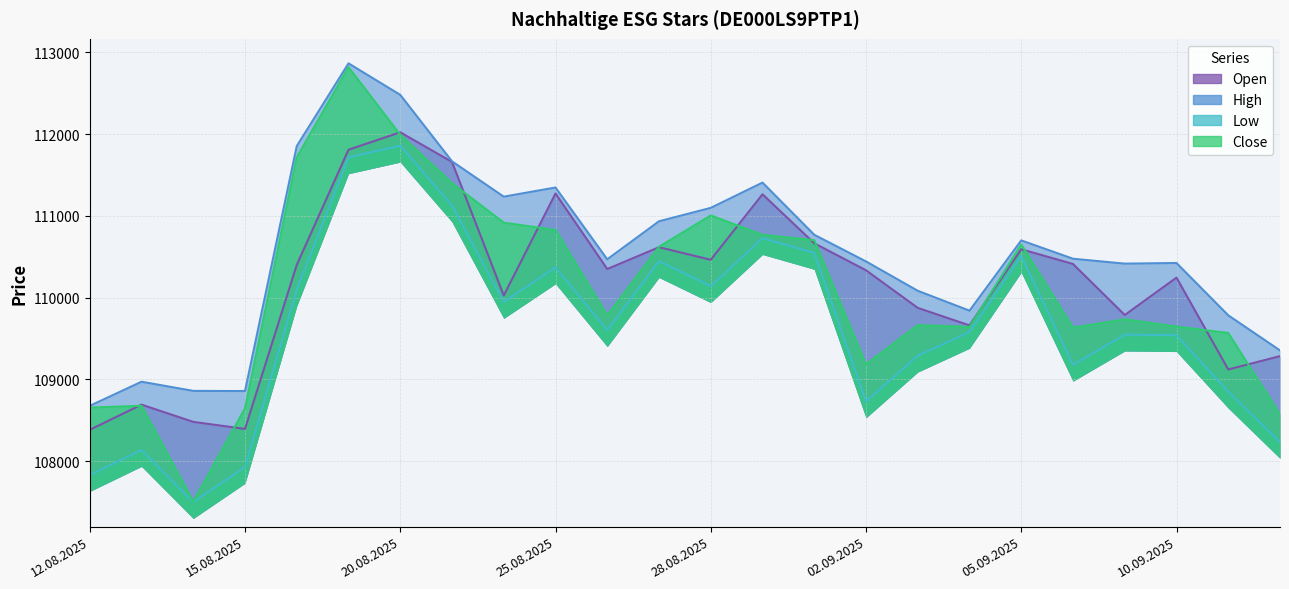

The value of High at 20.08.2025 is 112479. True or false?

True